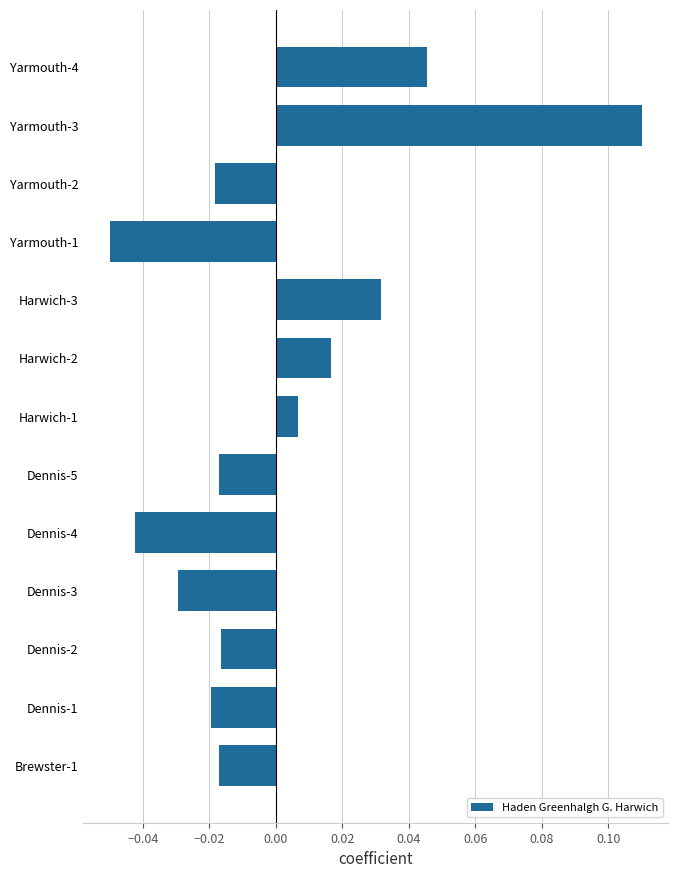

The value at Yarmouth-1 is -0.1. True or false?

False